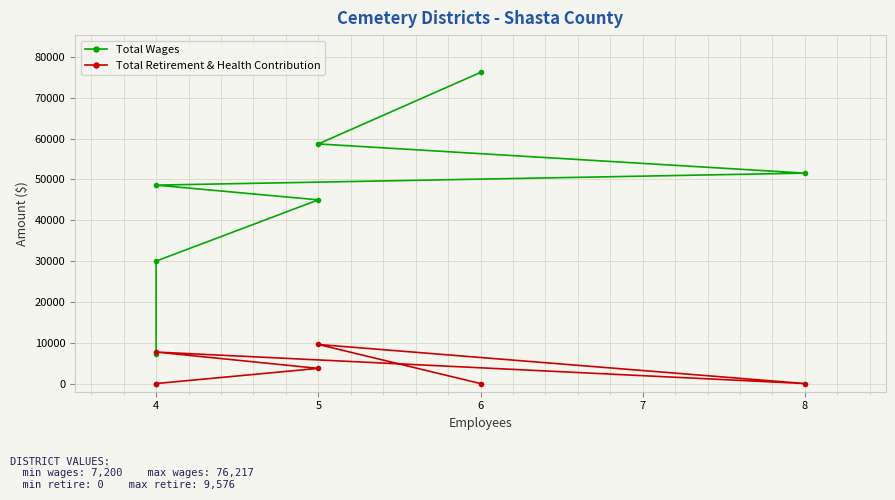

What is the difference between the maximum and second lowest values in the Total Retirement & Health Contribution series?

9576